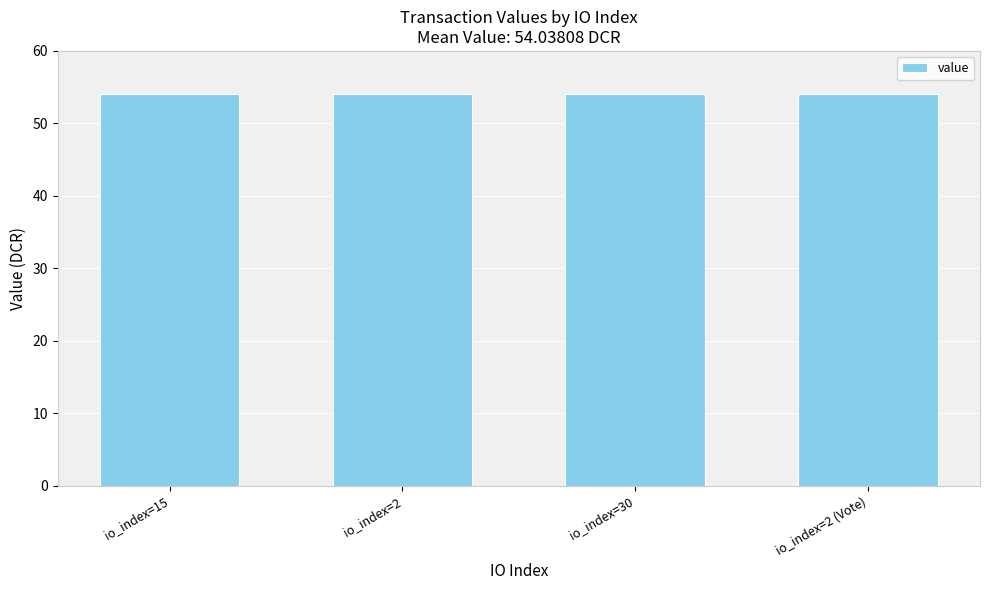

What is the minimum value shown in the chart?

54.0